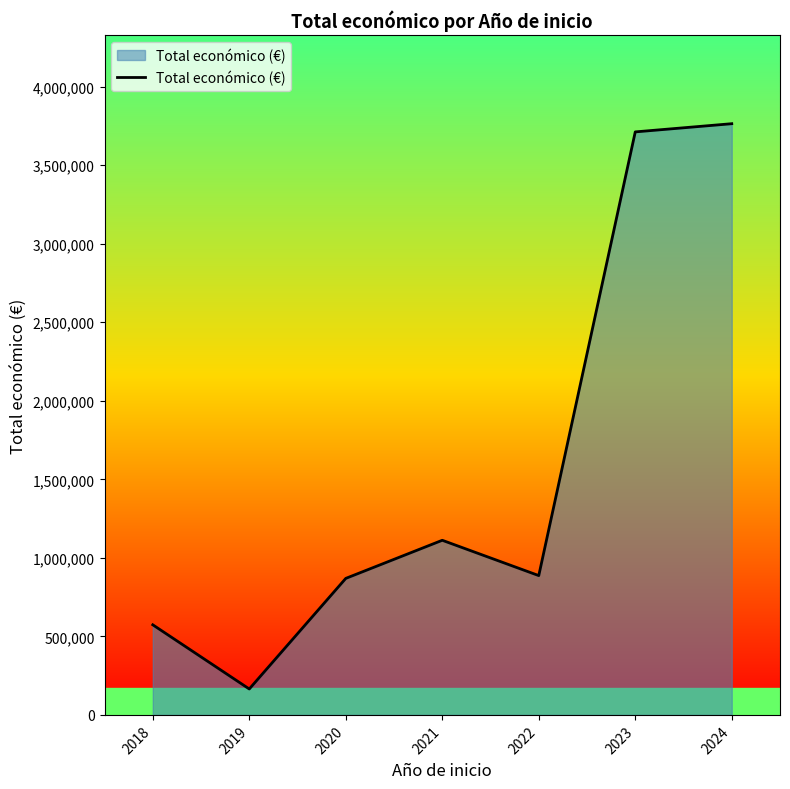

What is the average value?

1583307